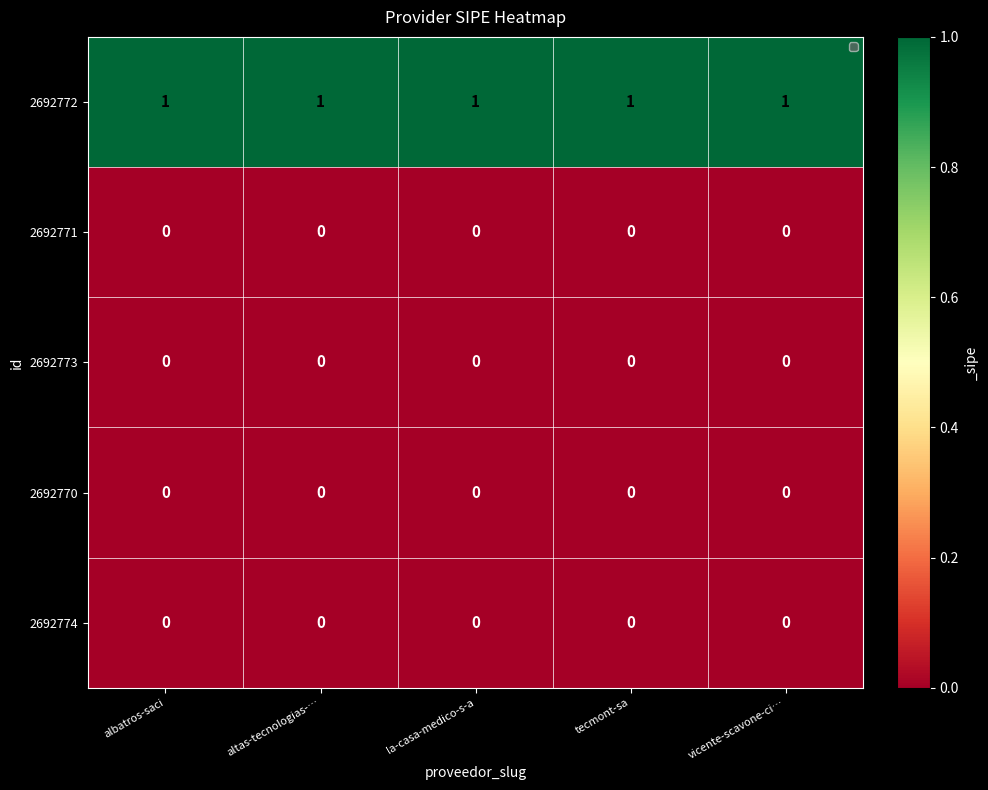

True or false: 2692770 has a value of 0 at la-casa-medico-s-a.

True